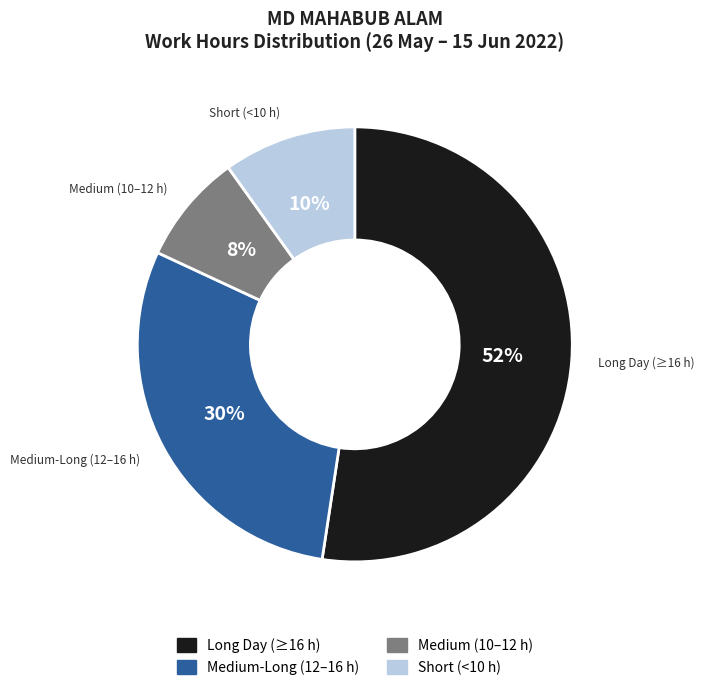

Is there a majority slice in this chart?

Yes